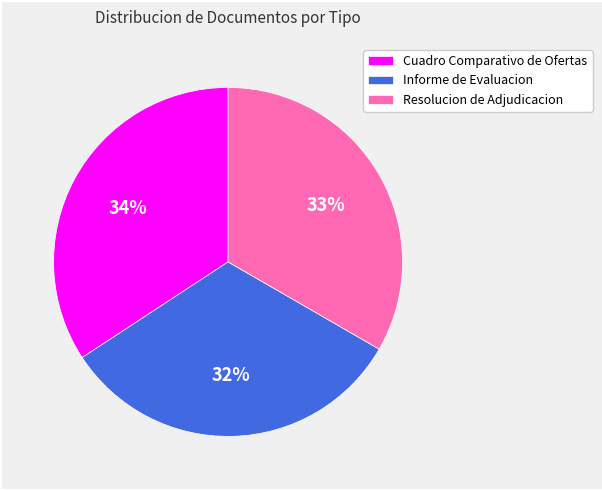

Do Cuadro Comparativo de Ofertas and Informe de Evaluacion together represent more than half of the pie?

Yes